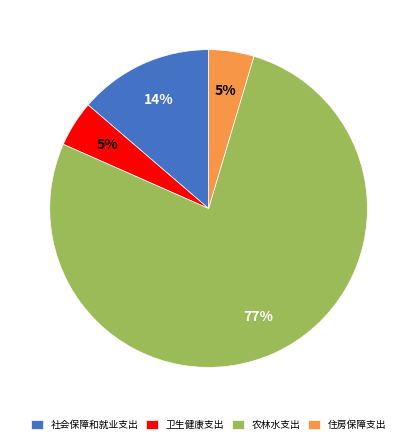

What is the majority slice?

农林水支出